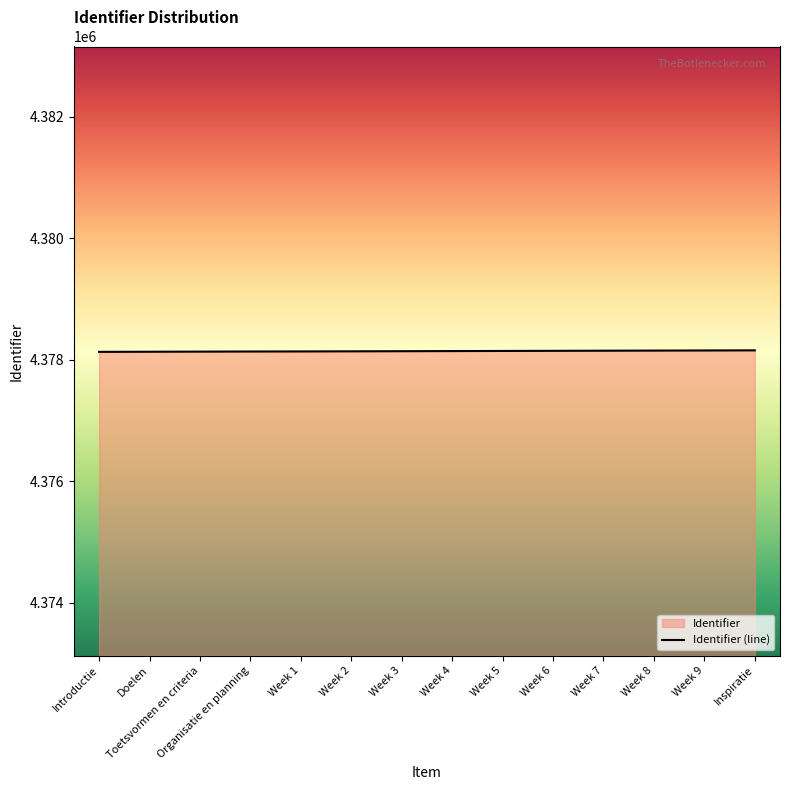

The value at Week 5 is 1899452. True or false?

False